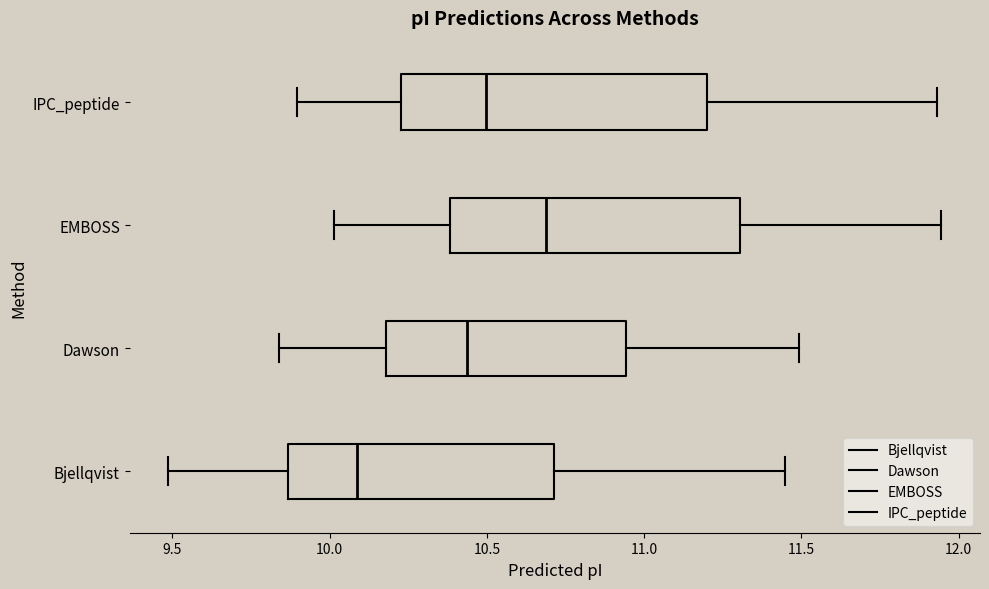

Reading bottom to top, transcribe this box plot: for each box, give where its median line is, the range the box spans, and where its two whiskers end, as read against the x-axis. The values are not printed on the chart, so give them approximately, as read against the axis.

Bjellqvist: median 10.10, box 9.85 to 10.70, whiskers 9.50 to 11.45
Dawson: median 10.45, box 10.20 to 10.95, whiskers 9.85 to 11.50
EMBOSS: median 10.70, box 10.40 to 11.30, whiskers 10.00 to 11.95
IPC_peptide: median 10.50, box 10.25 to 11.20, whiskers 9.90 to 11.95